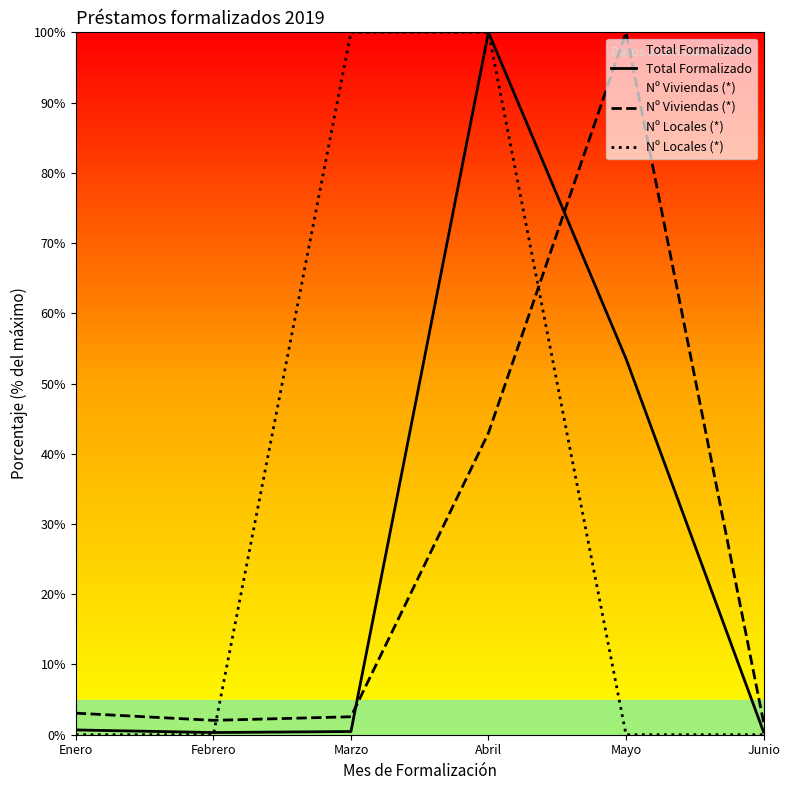

The value of Nº Locales (*) at Marzo is 37.0. True or false?

False